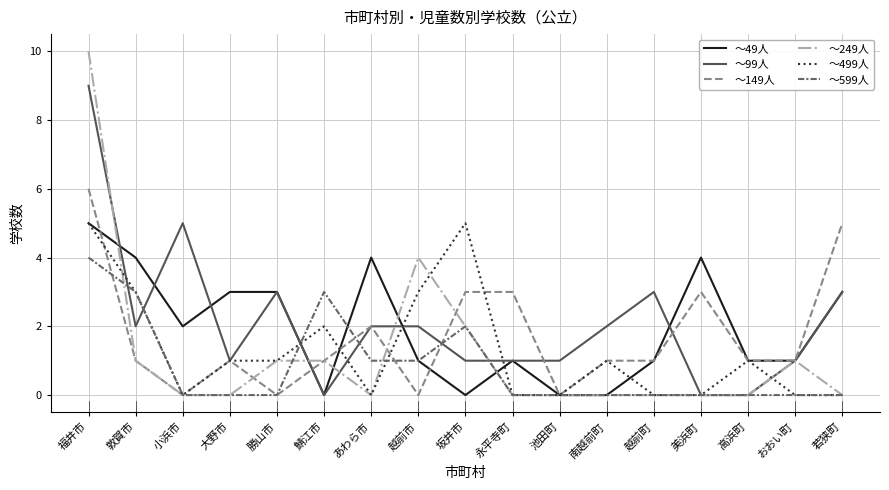

What is the sum of the ～499人 values at 大野市 and 勝山市?

2